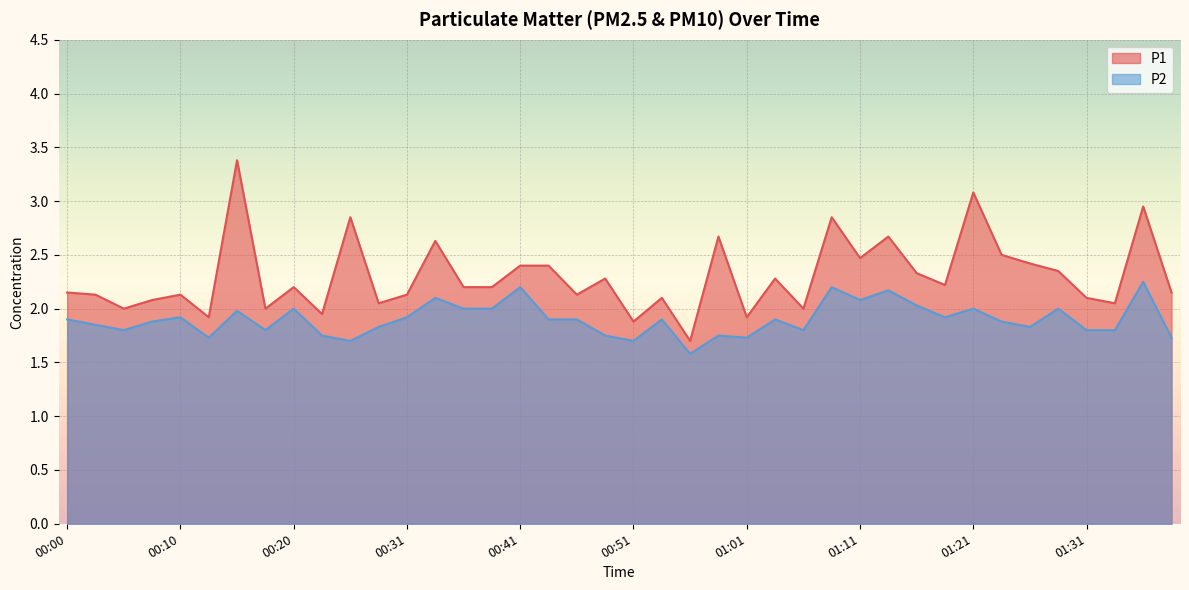

What is the label of the 26th point from the left?

01:03